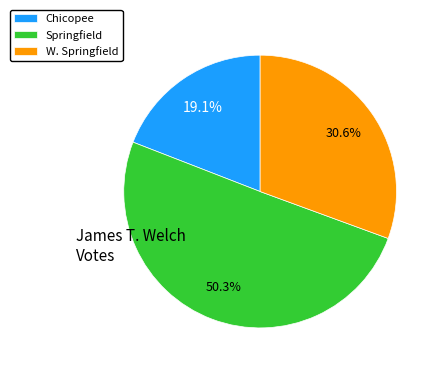

To the nearest percent, what is the difference between the Springfield and Chicopee slice percentages?

31%